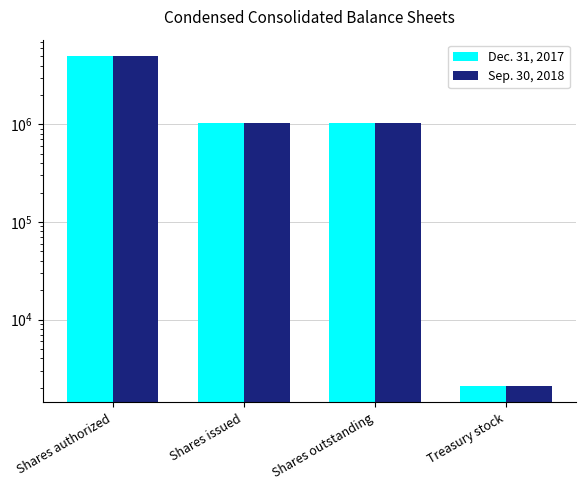

What is the label of the 2nd bar from the right?

Shares outstanding